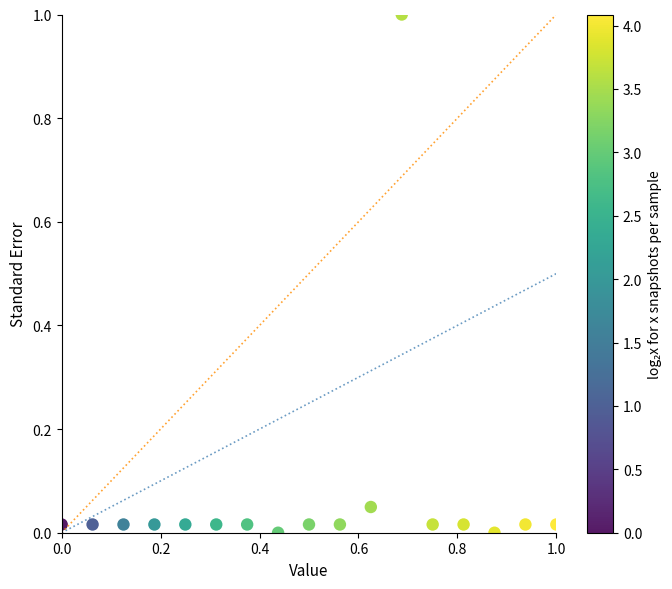

What is the range of Y values (max minus min)?

1.0